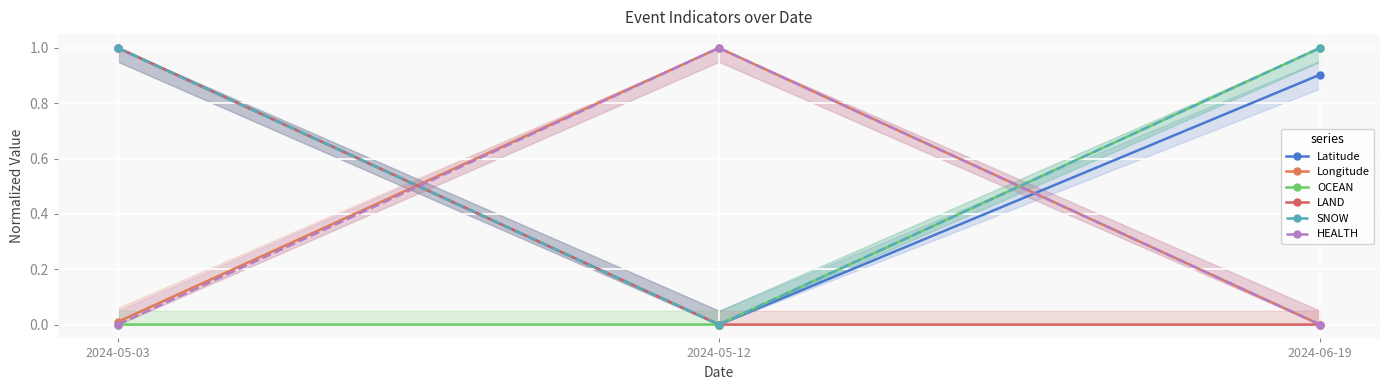

How many series are shown in this chart?

6